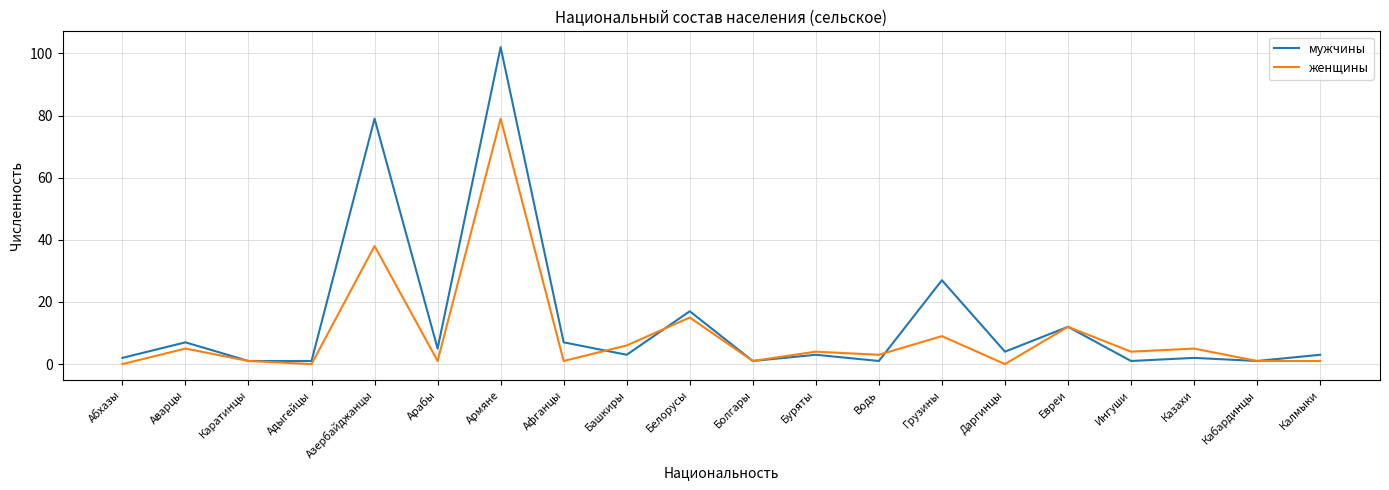

What position from the left is Калмыки?

20